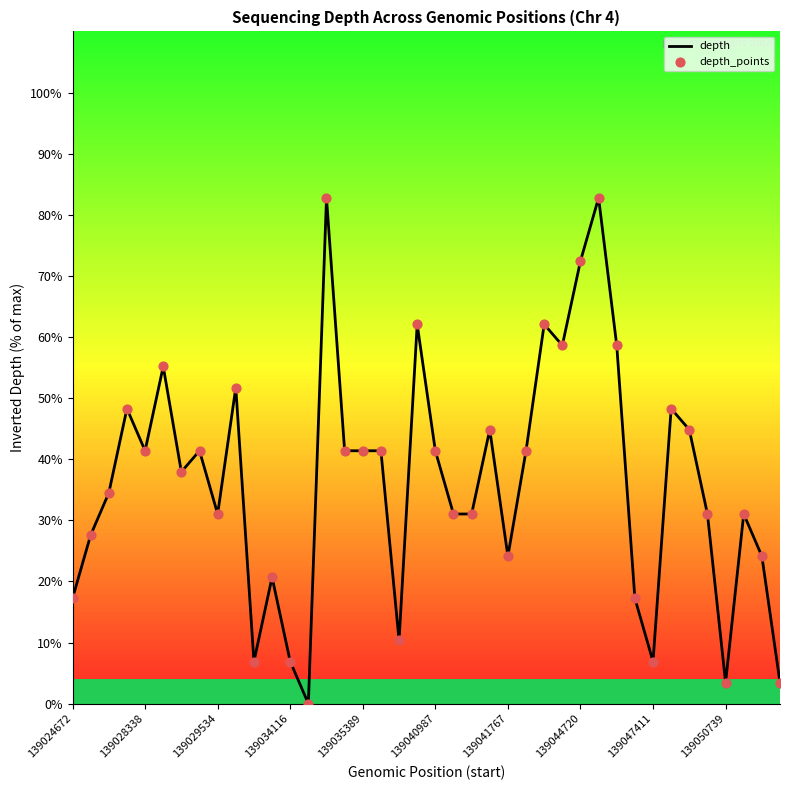

Which series has the widest spread of Y values?

depth